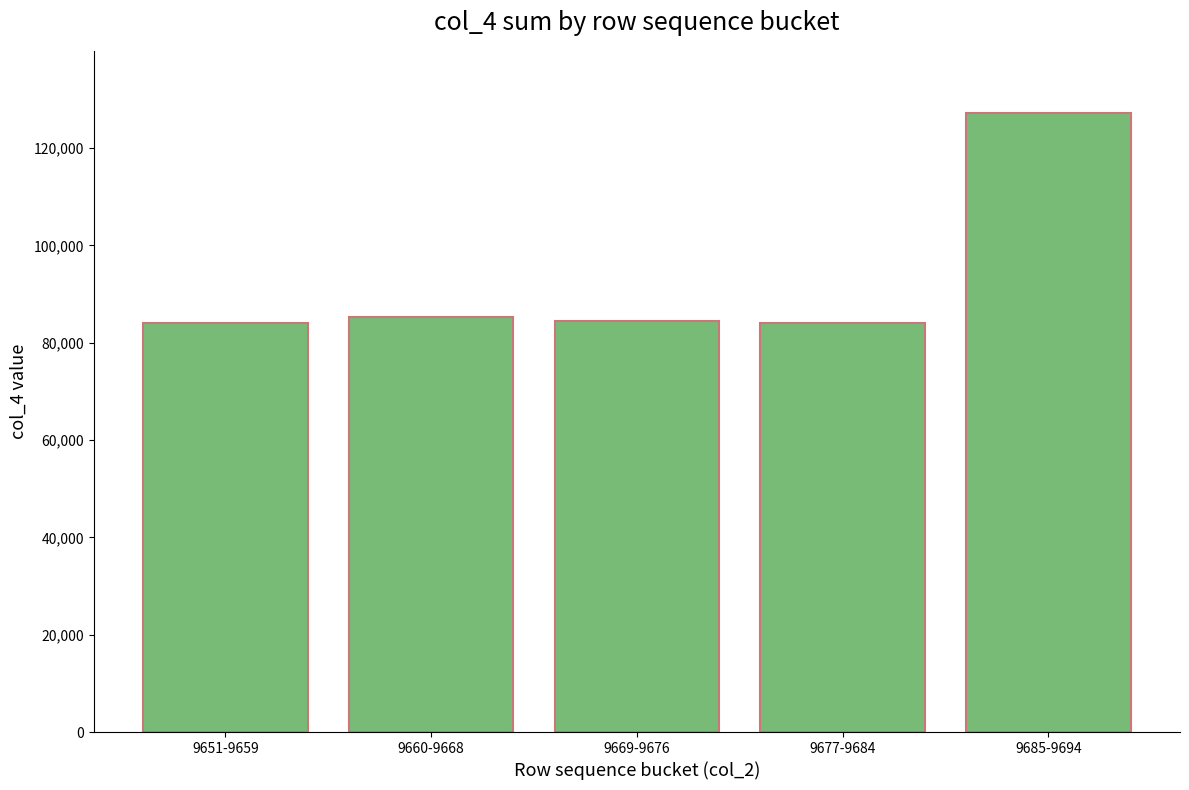

What position from the right is 9677-9684?

2